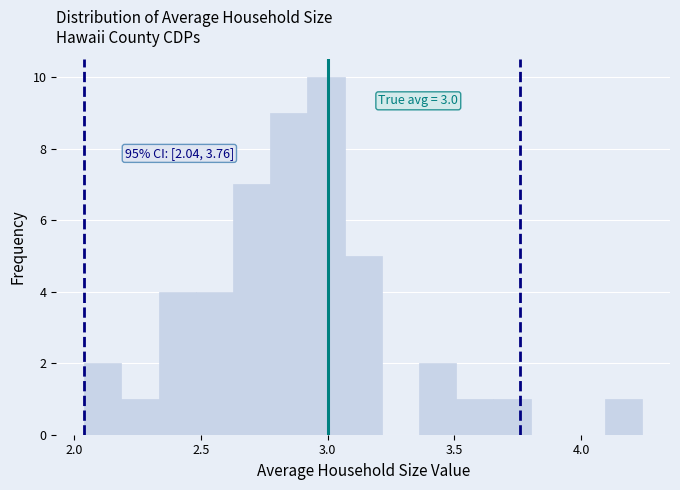

Around what value on the x-axis is the tallest bar? Give the approximate position of its centre, as read against the axis.

3.00